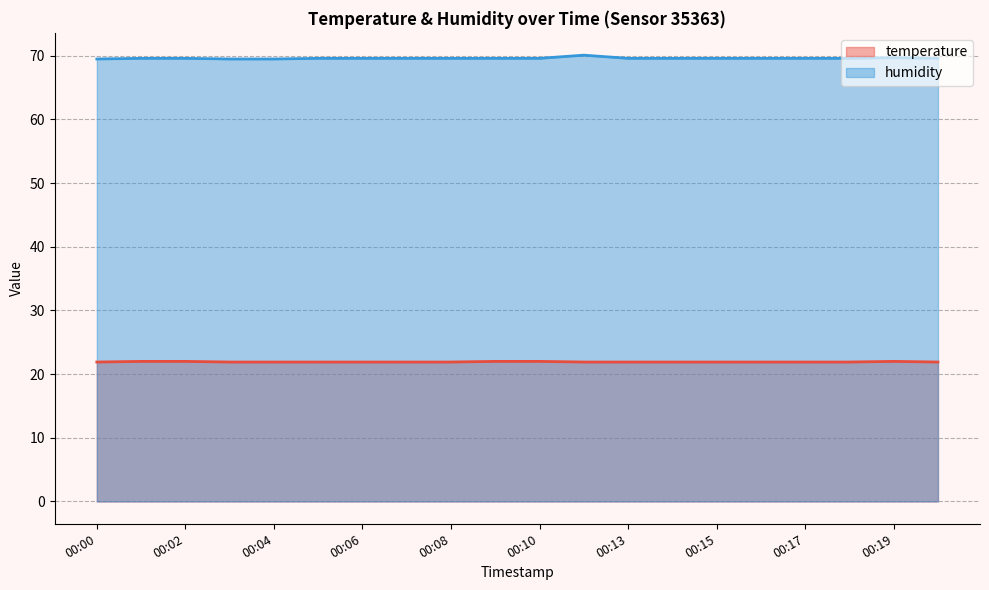

True or false: temperature and humidity intersect in this chart.

False